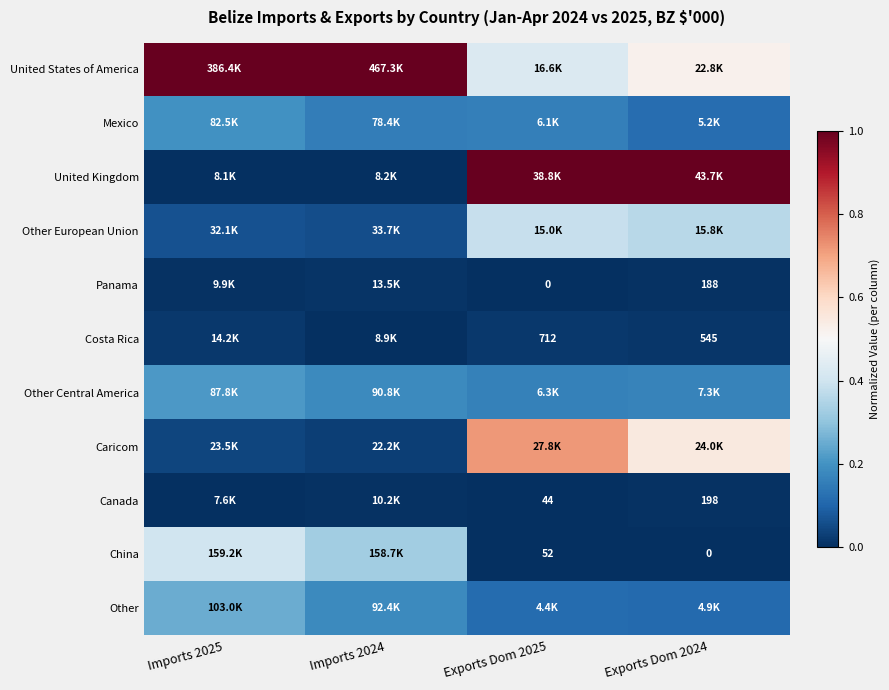

Rank the series by their maximum value, from lowest to highest.

Canada, Panama, Costa Rica, Mexico, Other Central America, Other, Other European Union, China, Caricom, United States of America, United Kingdom